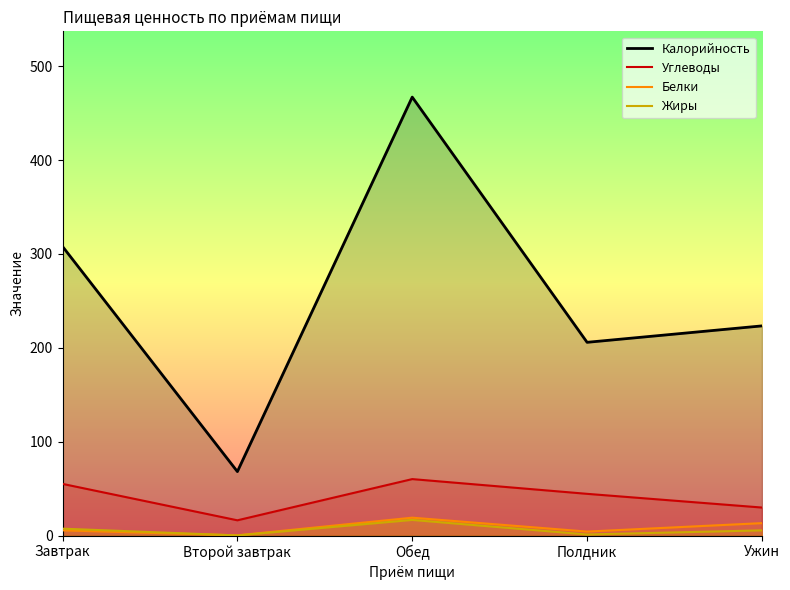

Reading left to right, extract all data points from this chart.

Калорийность: Завтрак=308.0	Второй завтрак=68.2	Обед=467.1	Полдник=205.9	Ужин=223.4
Углеводы: Завтрак=55.1	Второй завтрак=16.3	Обед=60.2	Полдник=44.5	Ужин=29.9
Белки: Завтрак=5.6	Второй завтрак=0.3	Обед=19.1	Полдник=4.3	Ужин=13.3
Жиры: Завтрак=7.4	Второй завтрак=0.2	Обед=16.7	Полдник=1.2	Ужин=5.6